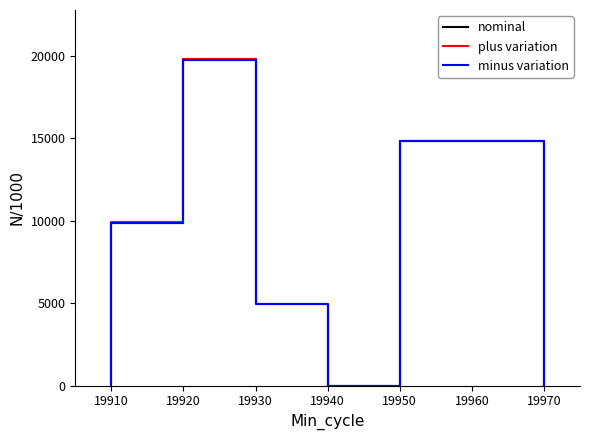

What is the label of the 3rd point from the left?

19920